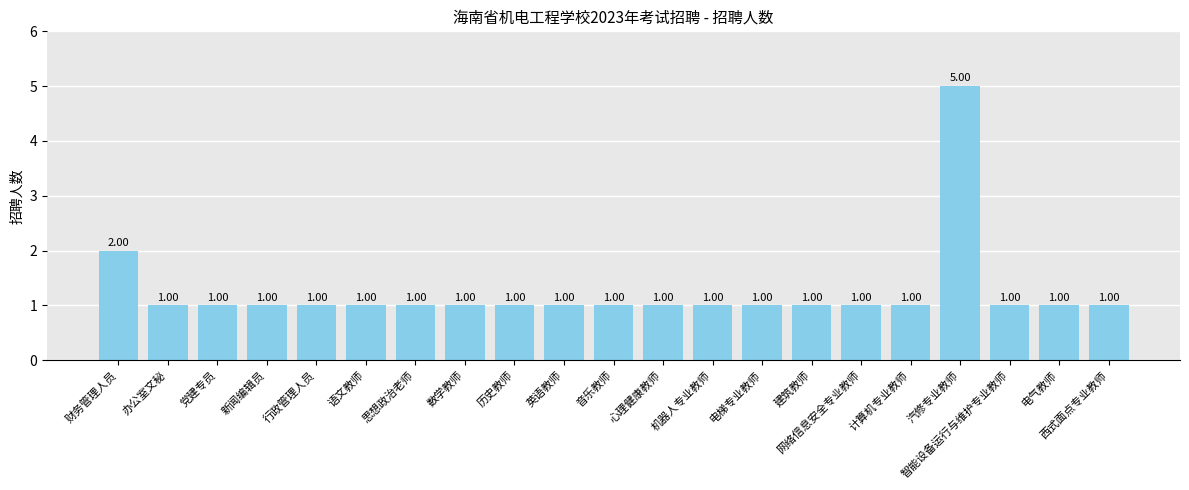

Reading left to right, extract all data points from this chart.

财务管理人员=2	办公室文秘=1	党建专员=1	新闻编辑员=1	行政管理人员=1	语文教师=1	思想政治老师=1	数学教师=1	历史教师=1	英语教师=1	音乐教师=1	心理健康教师=1	机器人专业教师=1	电梯专业教师=1	建筑教师=1	网络信息安全专业教师=1	计算机专业教师=1	汽修专业教师=5	智能设备运行与维护专业教师=1	电气教师=1	西式面点专业教师=1